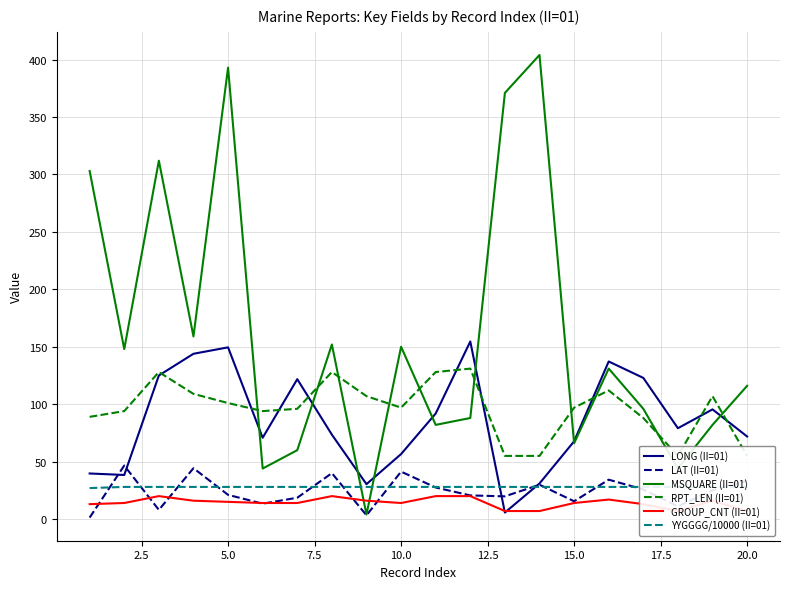

The RPT_LEN (II=01) series shows 152.2 at 12.5. True or false?

False